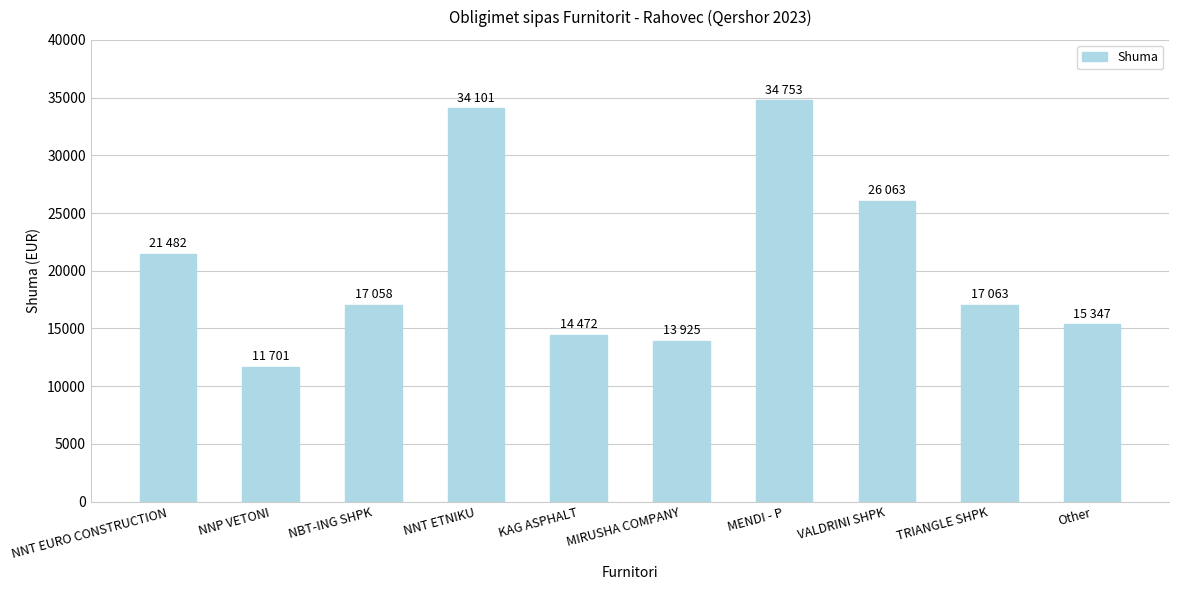

Where does the data first go above 17063?

NNT EURO CONSTRUCTION